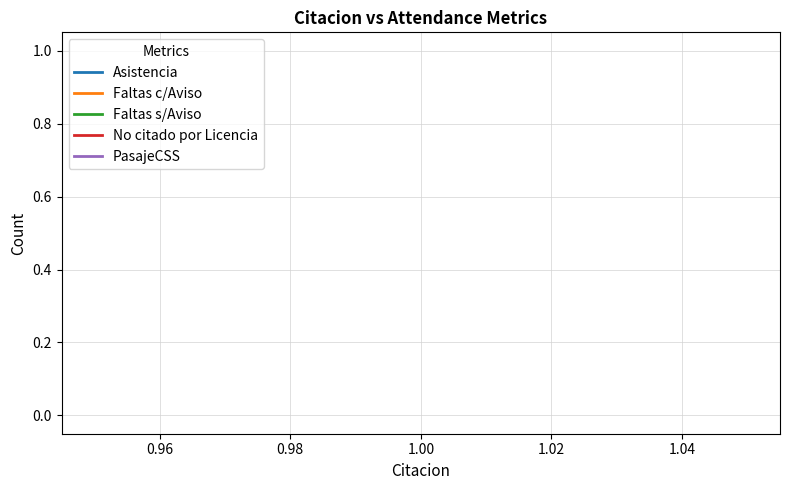

The value of Faltas c/Aviso at 1.00 is 0. True or false?

True